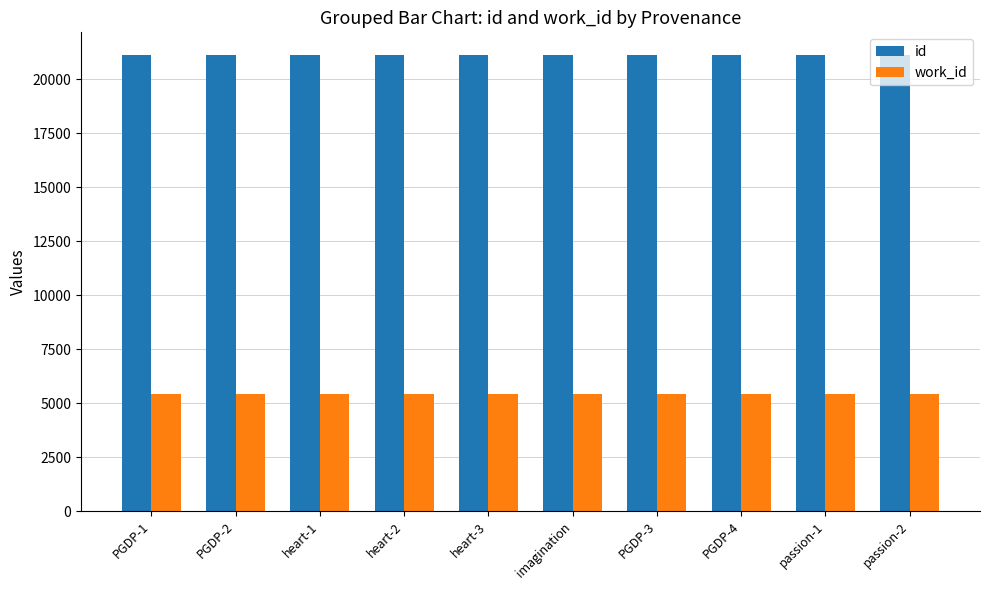

What is the label of the 4th bar from the right?

PGDP-3